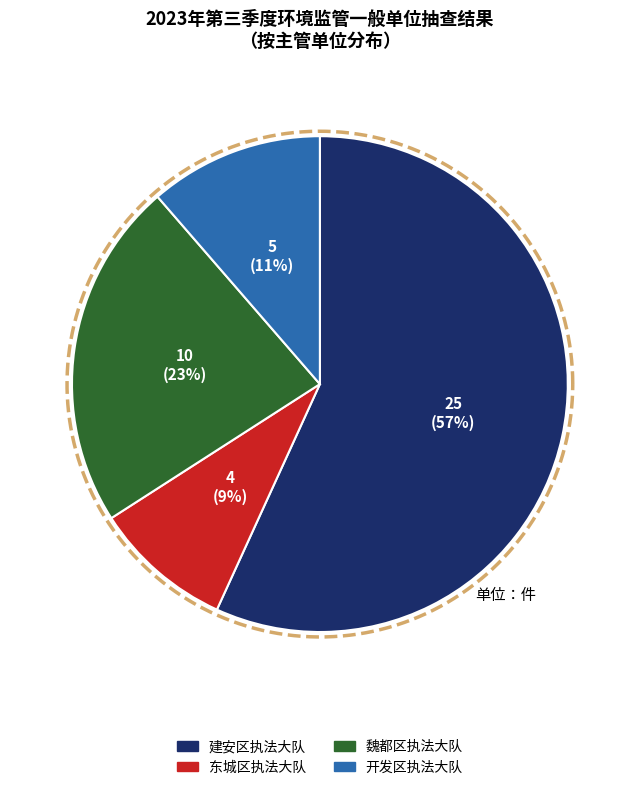

True or false: 魏都区生态环境综合行政执法大队 accounts for 10% of the total.

False